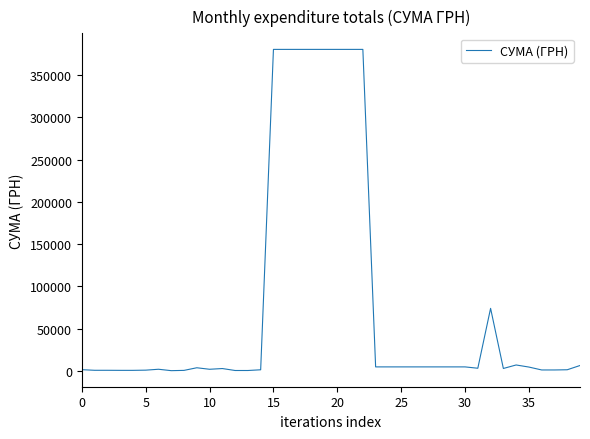

What is the greatest value displayed?

380463.3